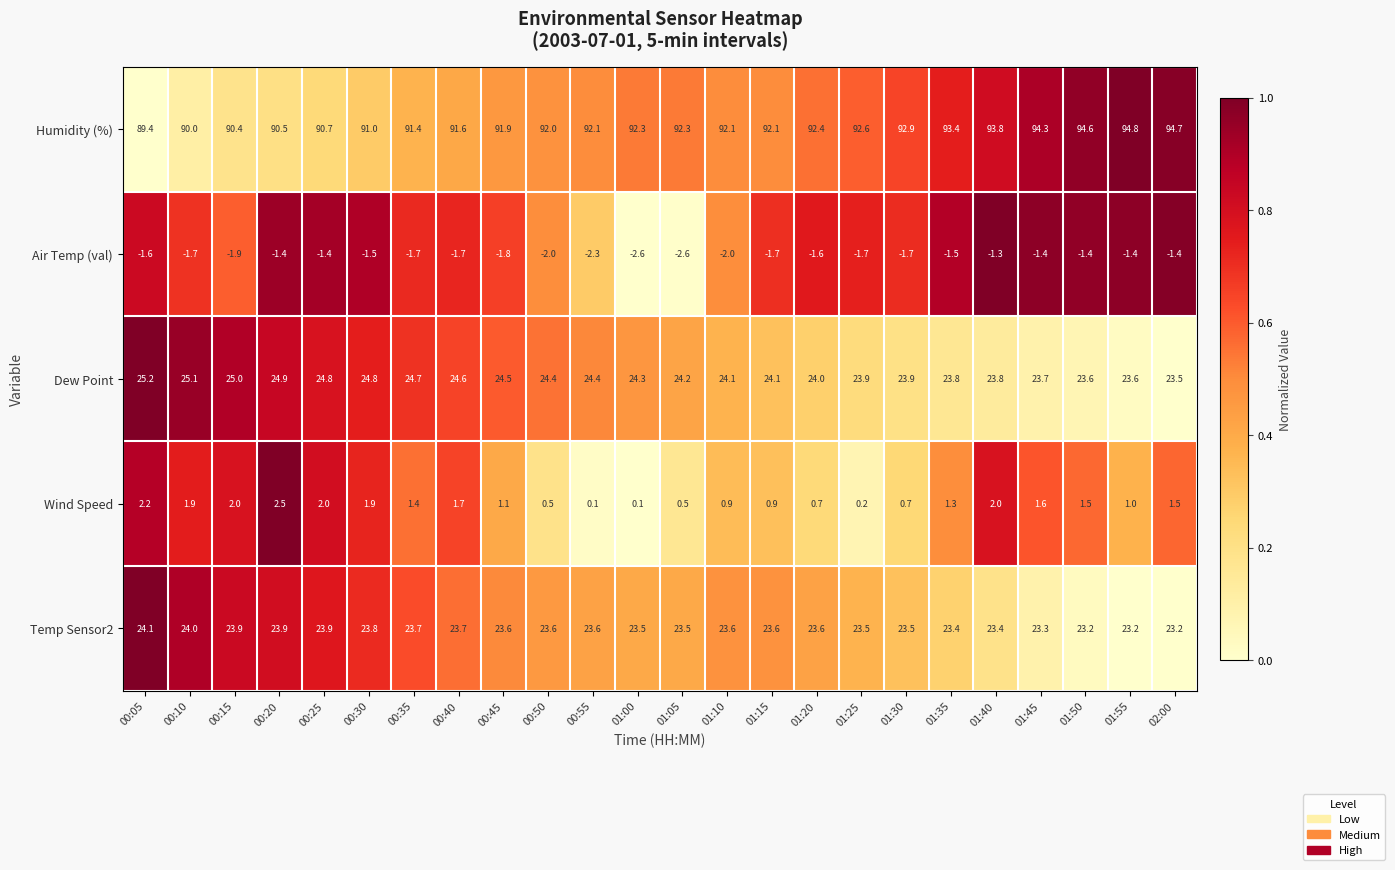

Which series changed the most between 01:00 and 02:00?

Humidity (%)